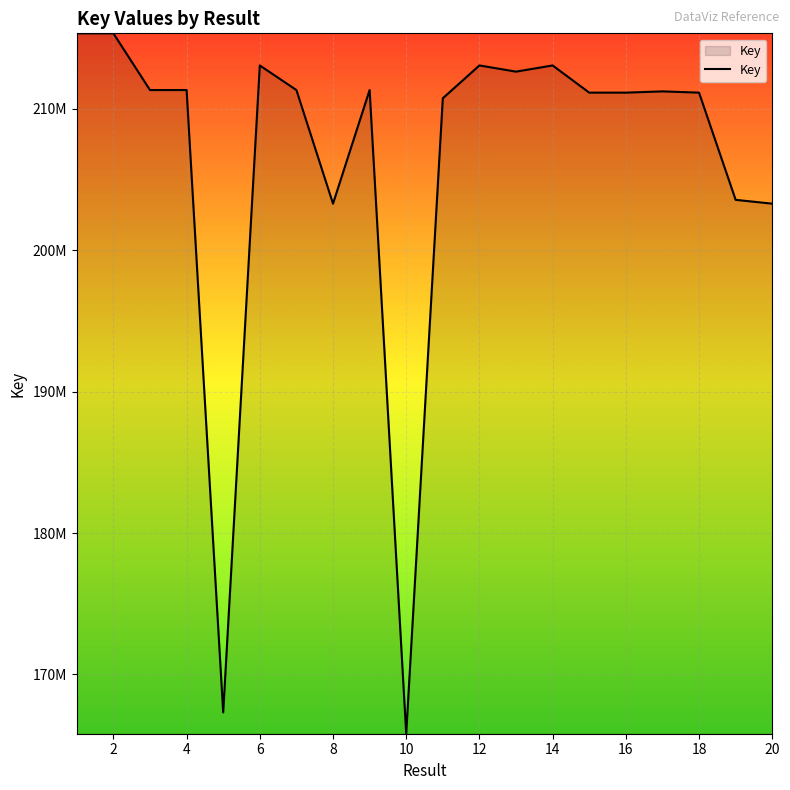

True or false: there are more than 1 points higher than both neighbors.

True